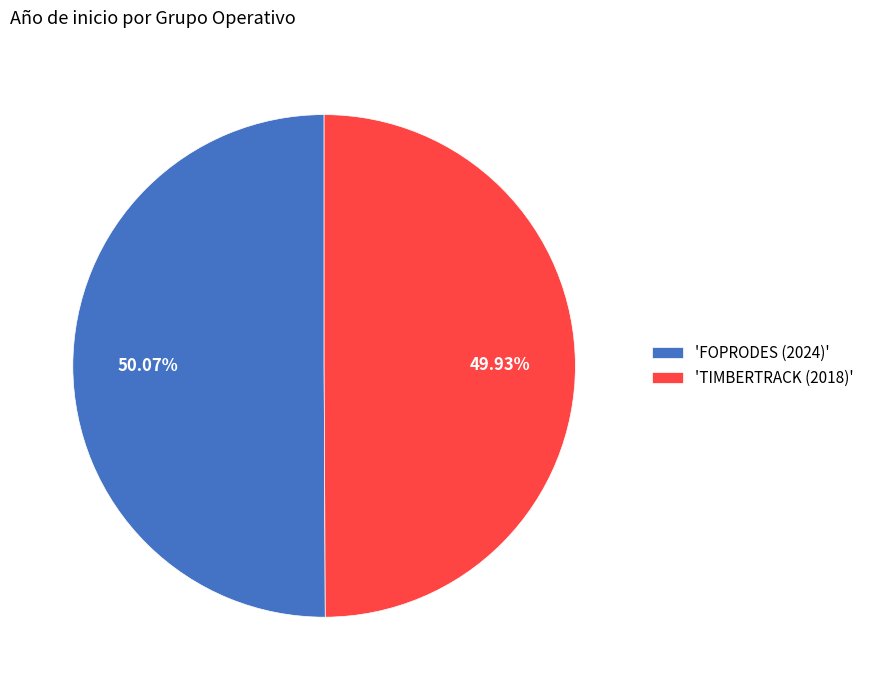

To the nearest percent, what is the average slice percentage?

50%